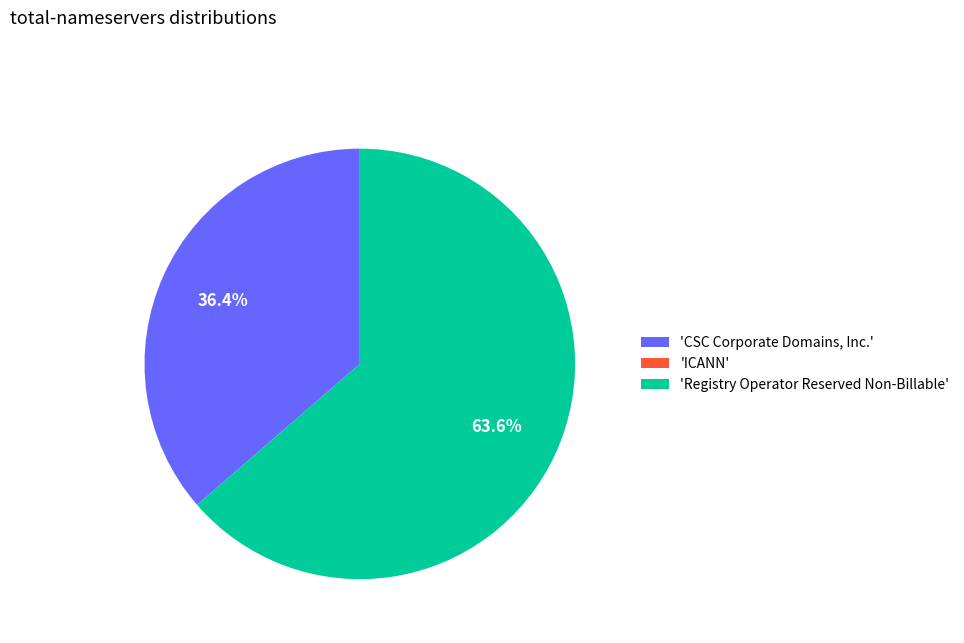

What portion of the pie excludes 'Registry Operator Reserved Non-Billable'?

36.4%